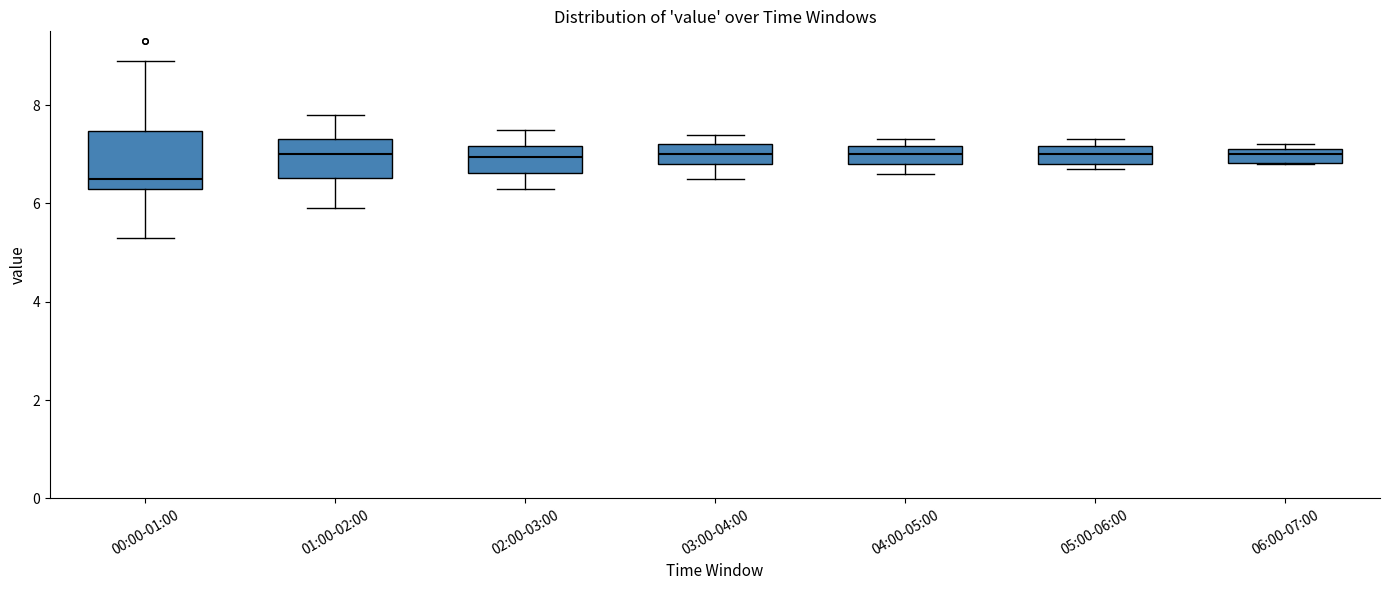

Comparing the boxes themselves (not the whiskers), which one is the tallest?

00:00-01:00